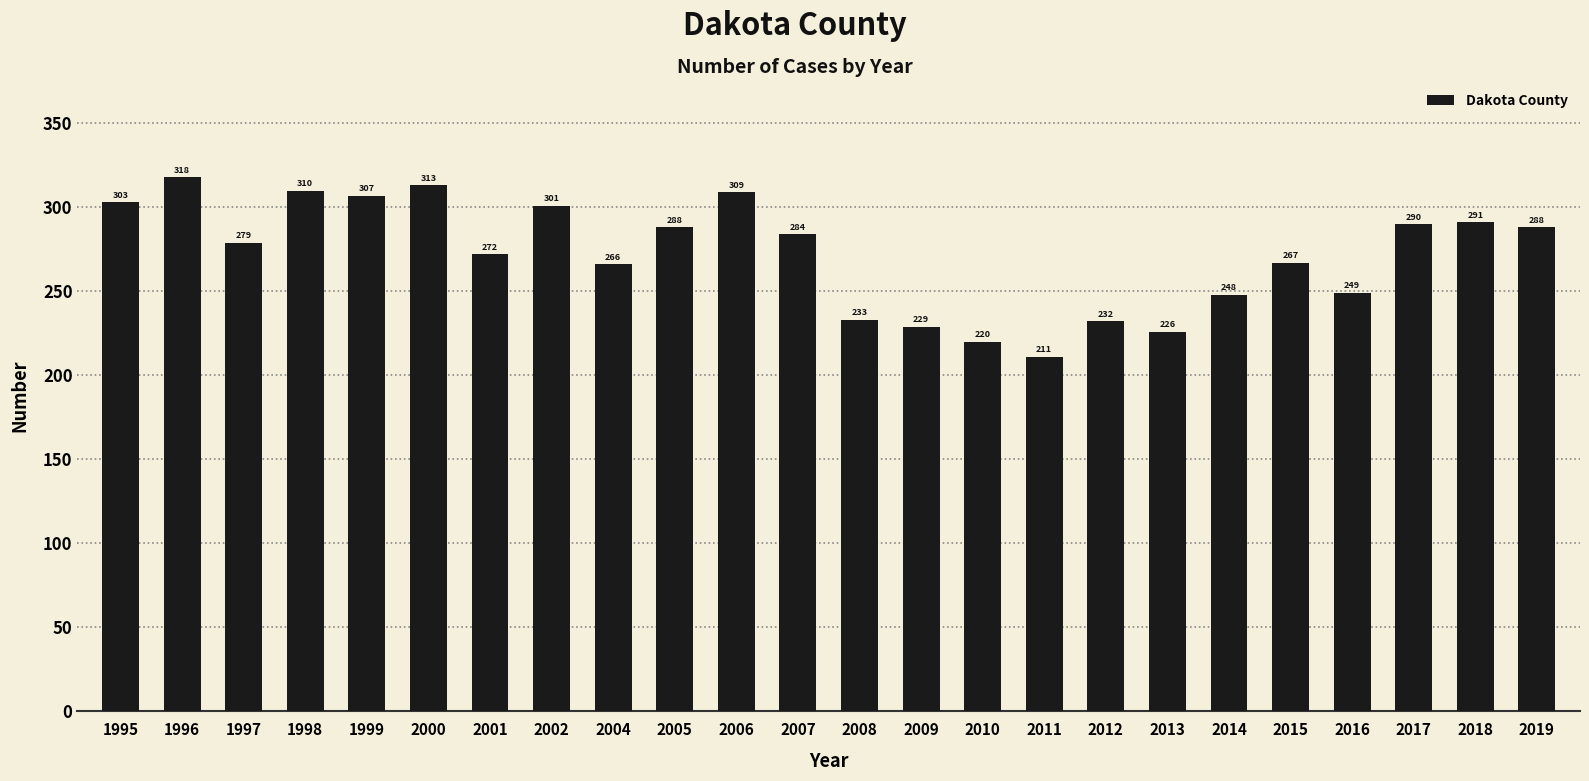

Where does the data first go above 284?

1995